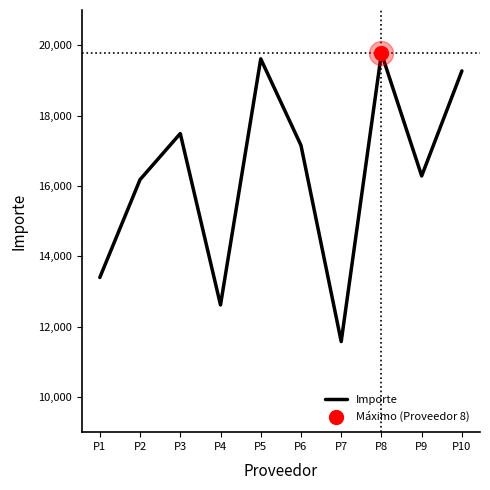

Between P1 and P9, which is larger?

P9